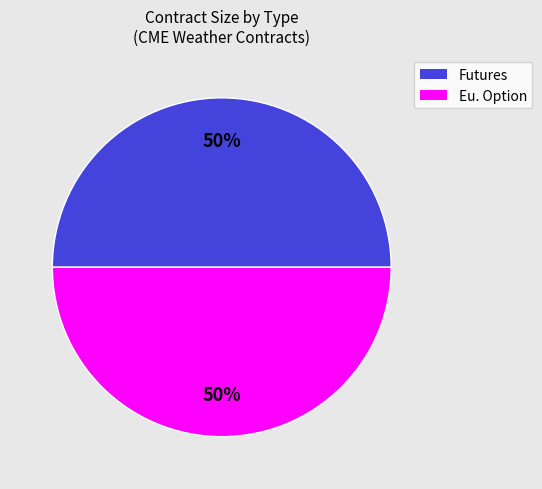

Count the number of slices in the pie.

2